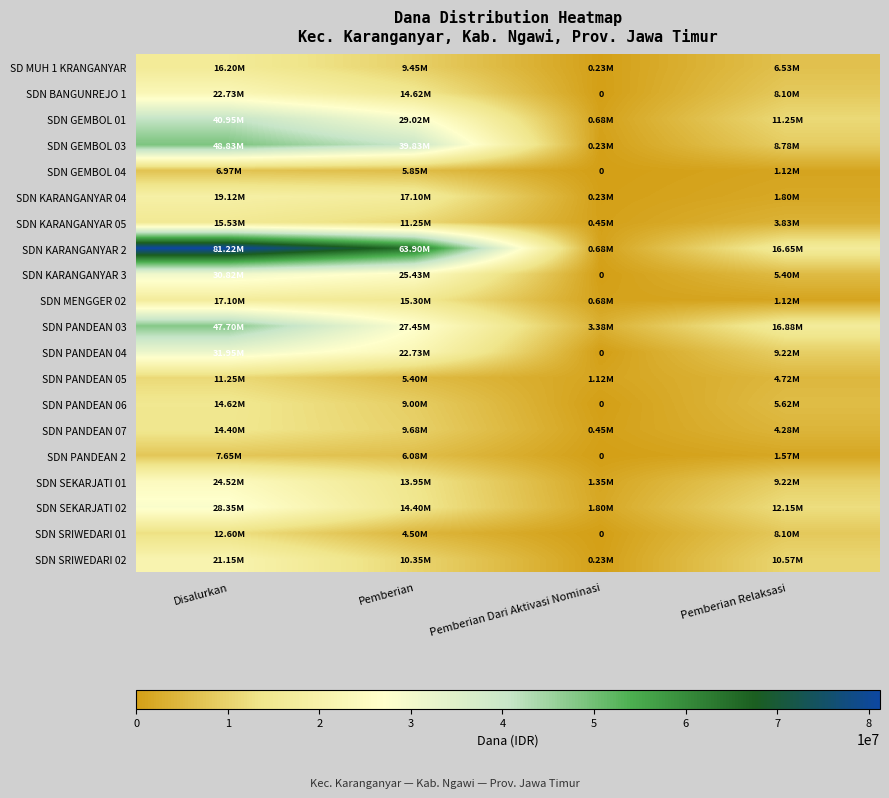

The value of SDN KARANGANYAR 05 at Pemberian Relaksasi is 1981298. True or false?

False